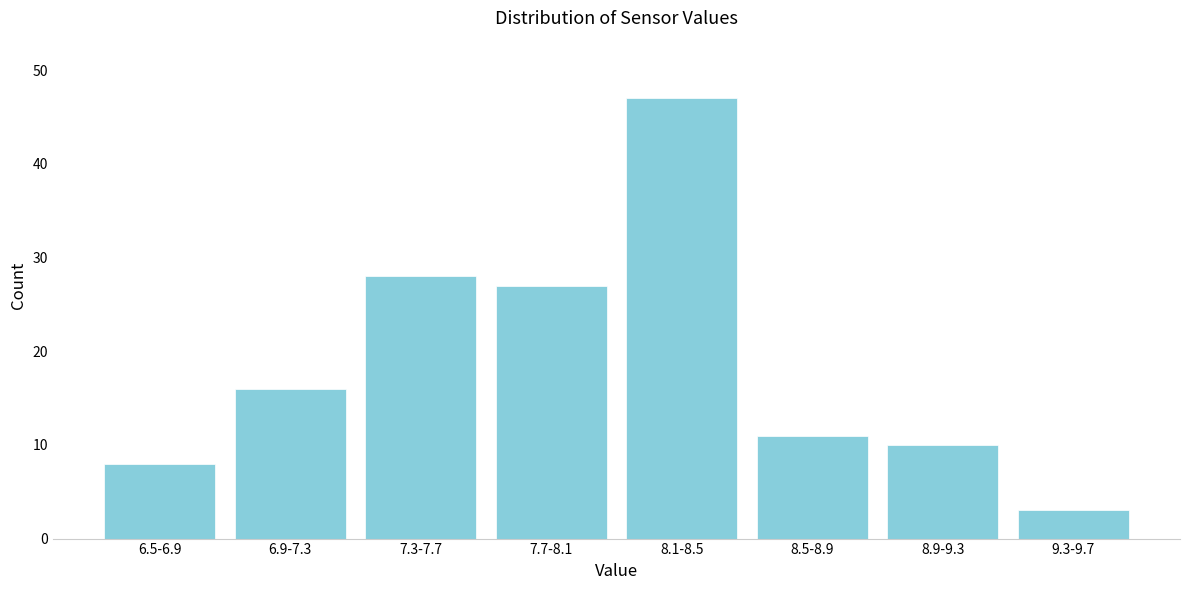

Reading right to left, extract all data points from this chart.

9.3-9.7=3	8.9-9.3=10	8.5-8.9=11	8.1-8.5=47	7.7-8.1=27	7.3-7.7=28	6.9-7.3=16	6.5-6.9=8